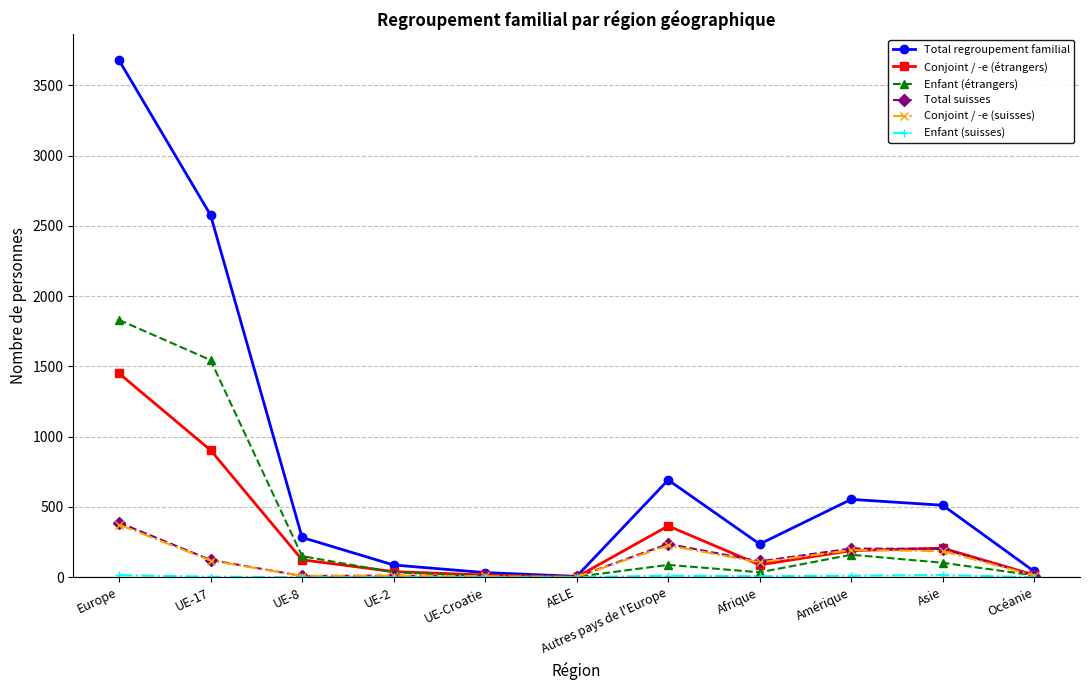

Which series has the largest total across all categories?

Total regroupement familial